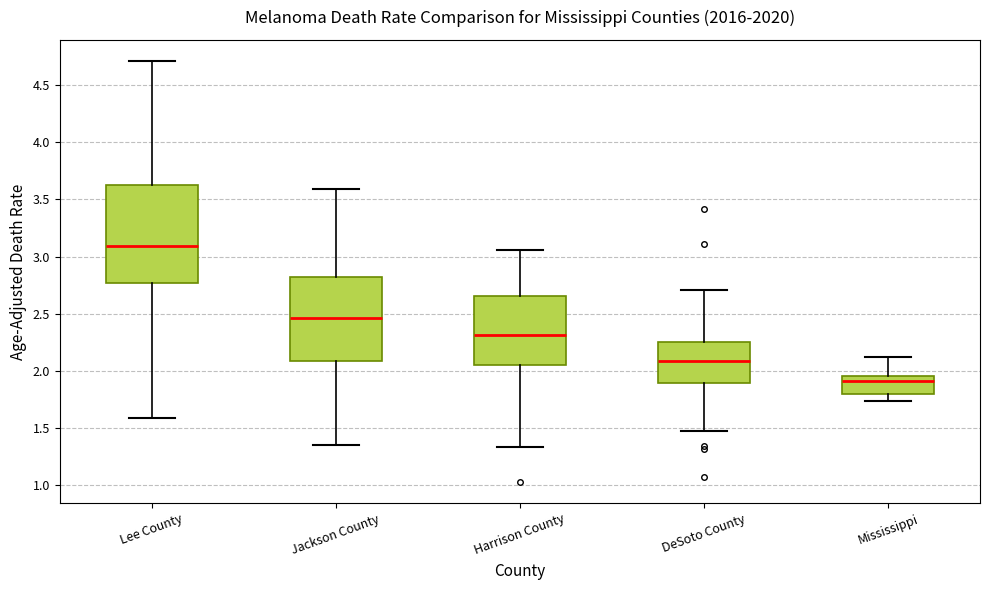

Comparing the boxes themselves (not the whiskers), which one is the tallest?

Lee County